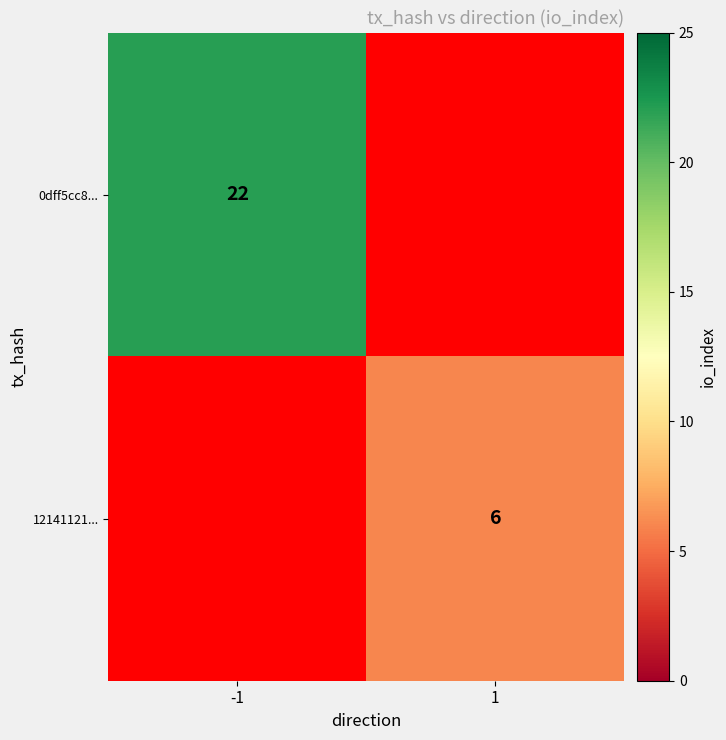

How many distinct data groups are displayed?

2